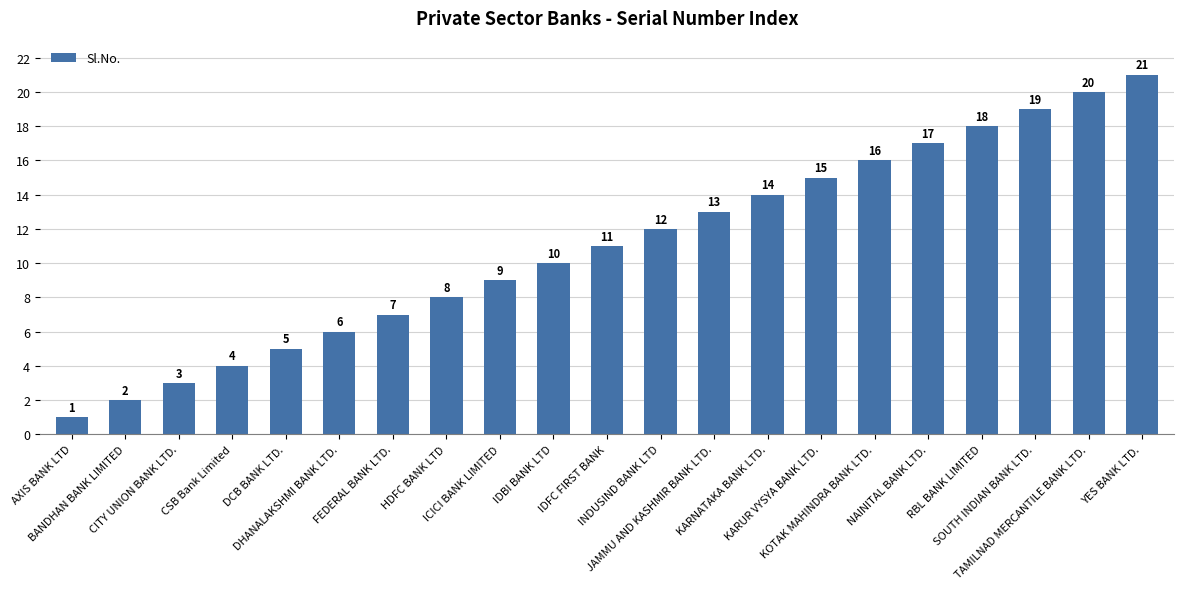

Reading left to right, what are all the values shown in this chart?

AXIS BANK LTD=1	BANDHAN BANK LIMITED=2	CITY UNION BANK LTD.=3	CSB Bank Limited=4	DCB BANK LTD.=5	DHANALAKSHMI BANK LTD.=6	FEDERAL BANK LTD.=7	HDFC BANK LTD=8	ICICI BANK LIMITED=9	IDBI BANK LTD=10	IDFC FIRST BANK=11	INDUSIND BANK LTD=12	JAMMU AND KASHMIR BANK LTD.=13	KARNATAKA BANK LTD.=14	KARUR VYSYA BANK LTD.=15	KOTAK MAHINDRA BANK LTD.=16	NAINITAL BANK LTD.=17	RBL BANK LIMITED=18	SOUTH INDIAN BANK LTD.=19	TAMILNAD MERCANTILE BANK LTD.=20	YES BANK LTD.=21